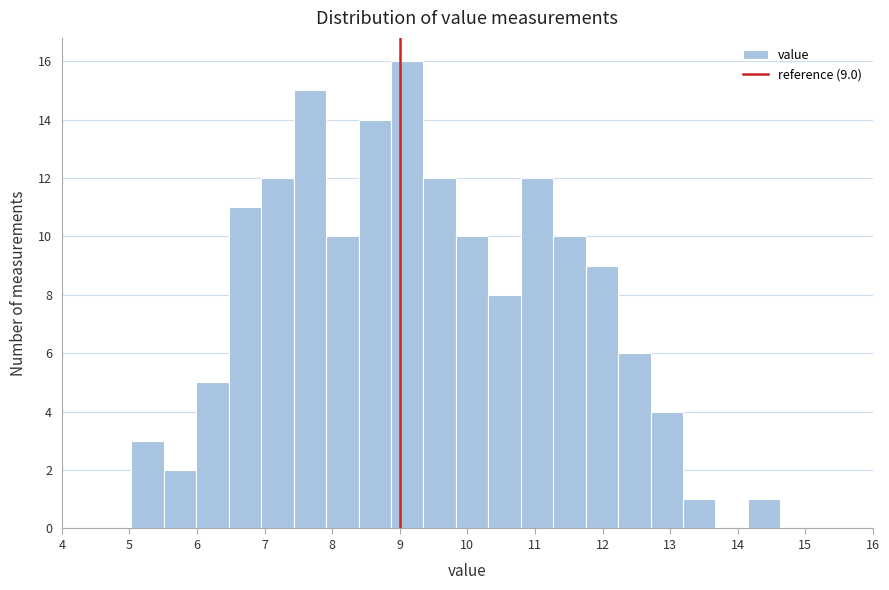

Which range on the x-axis has the tallest bar?

8.87 to 9.35